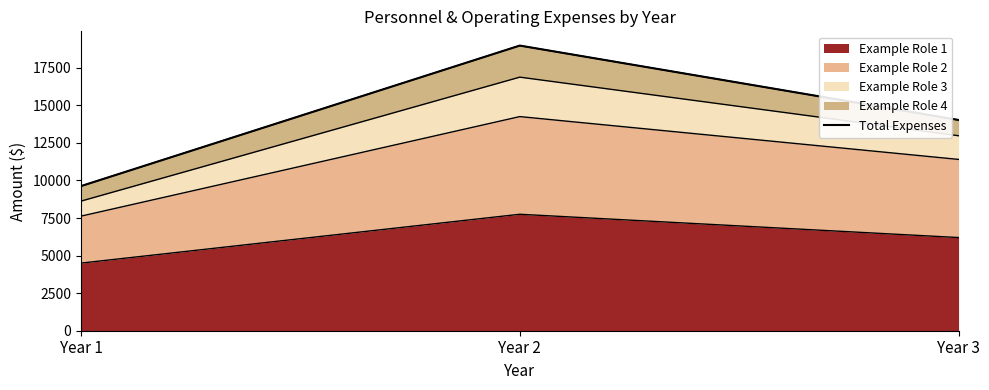

At which category does the chart reach its peak across all series?

Year 2